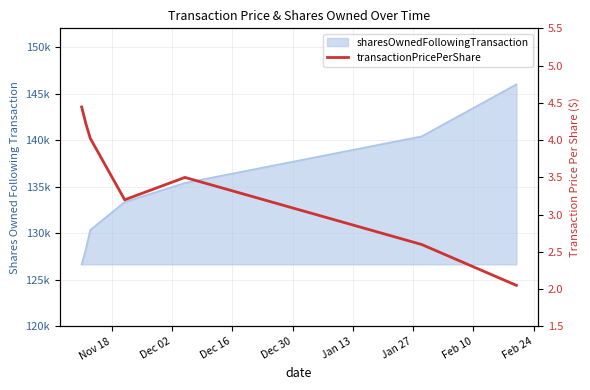

What is the minimum value shown in the chart?

2.1